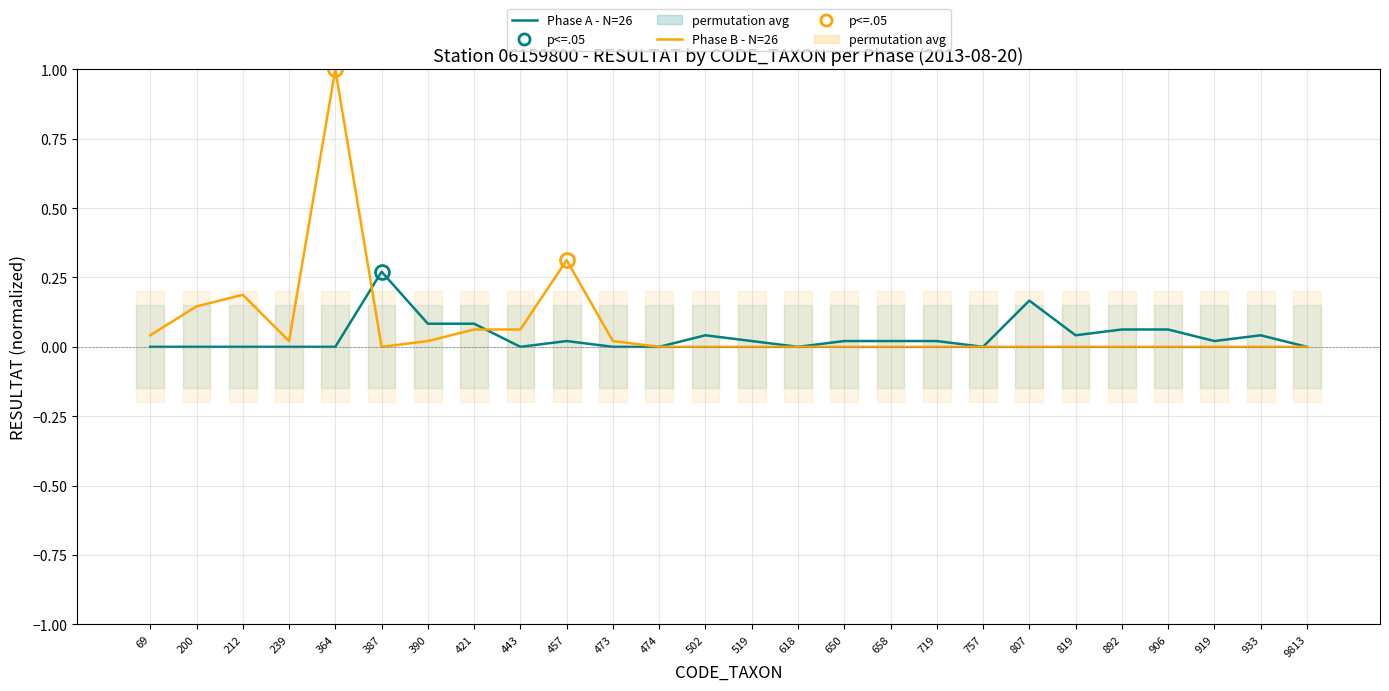

How many values in Phase A - N=26 are above zero?

15